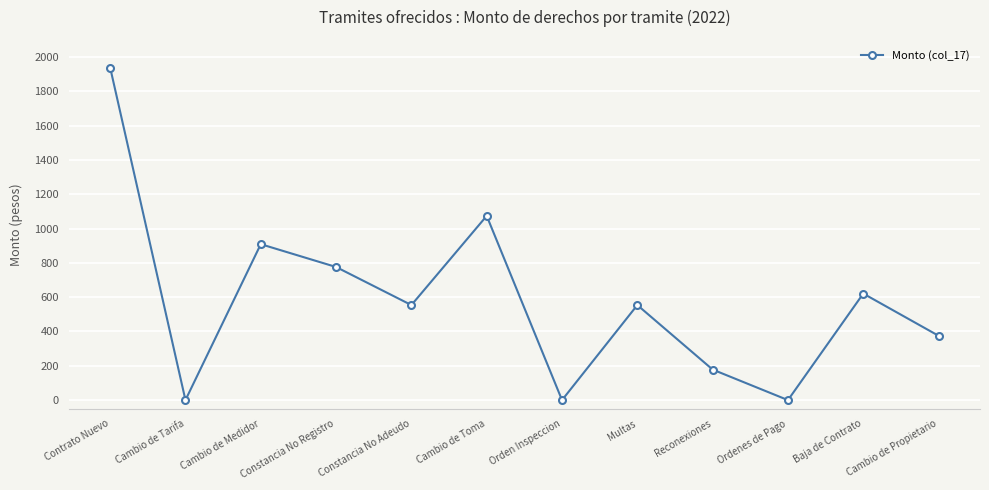

What is the value of the 11th point from the left?

621